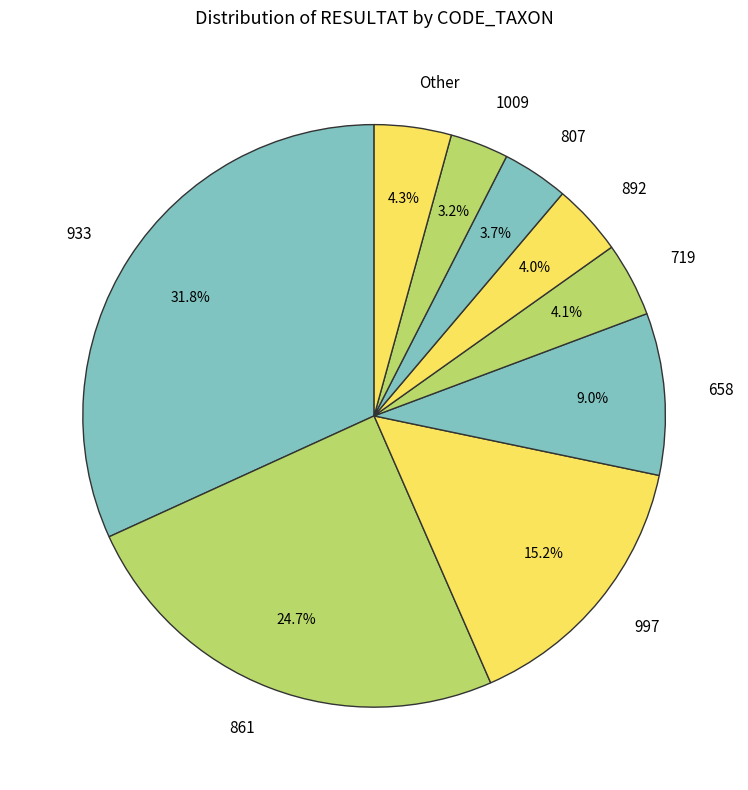

Which slice is the largest?

933